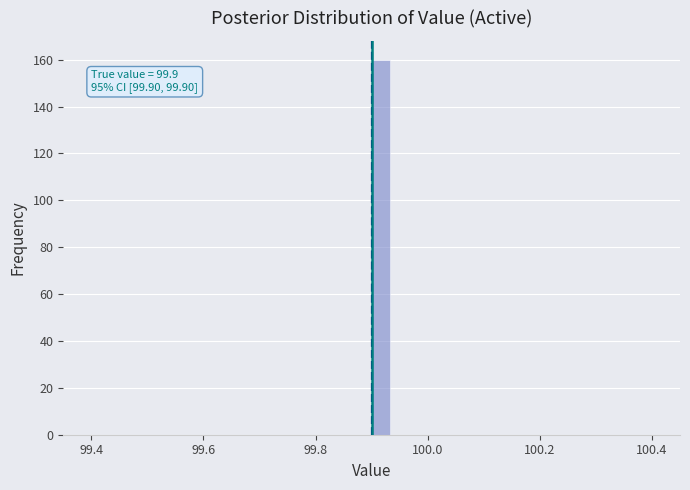

Around what value on the x-axis is the tallest bar? Give the approximate position of its centre, as read against the axis.

99.92